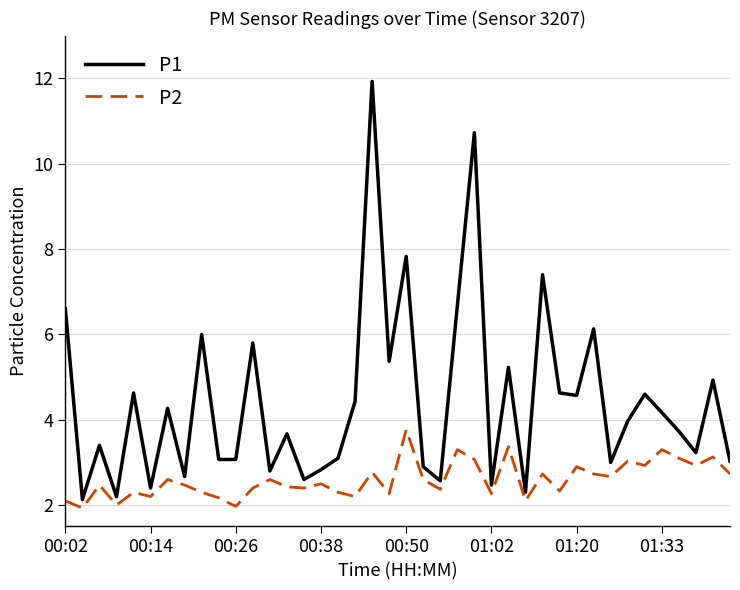

True or false: P2 has more than 1 points higher than both neighbors.

True